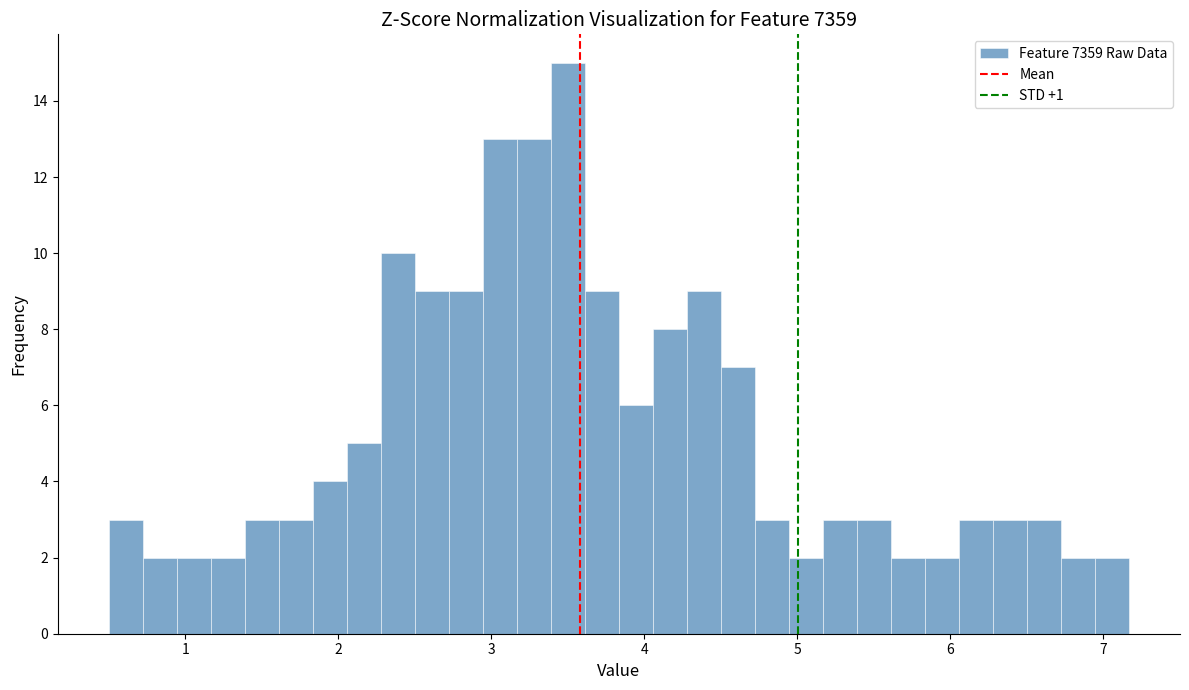

Around what value on the x-axis is the tallest bar? Give the approximate position of its centre, as read against the axis.

3.5